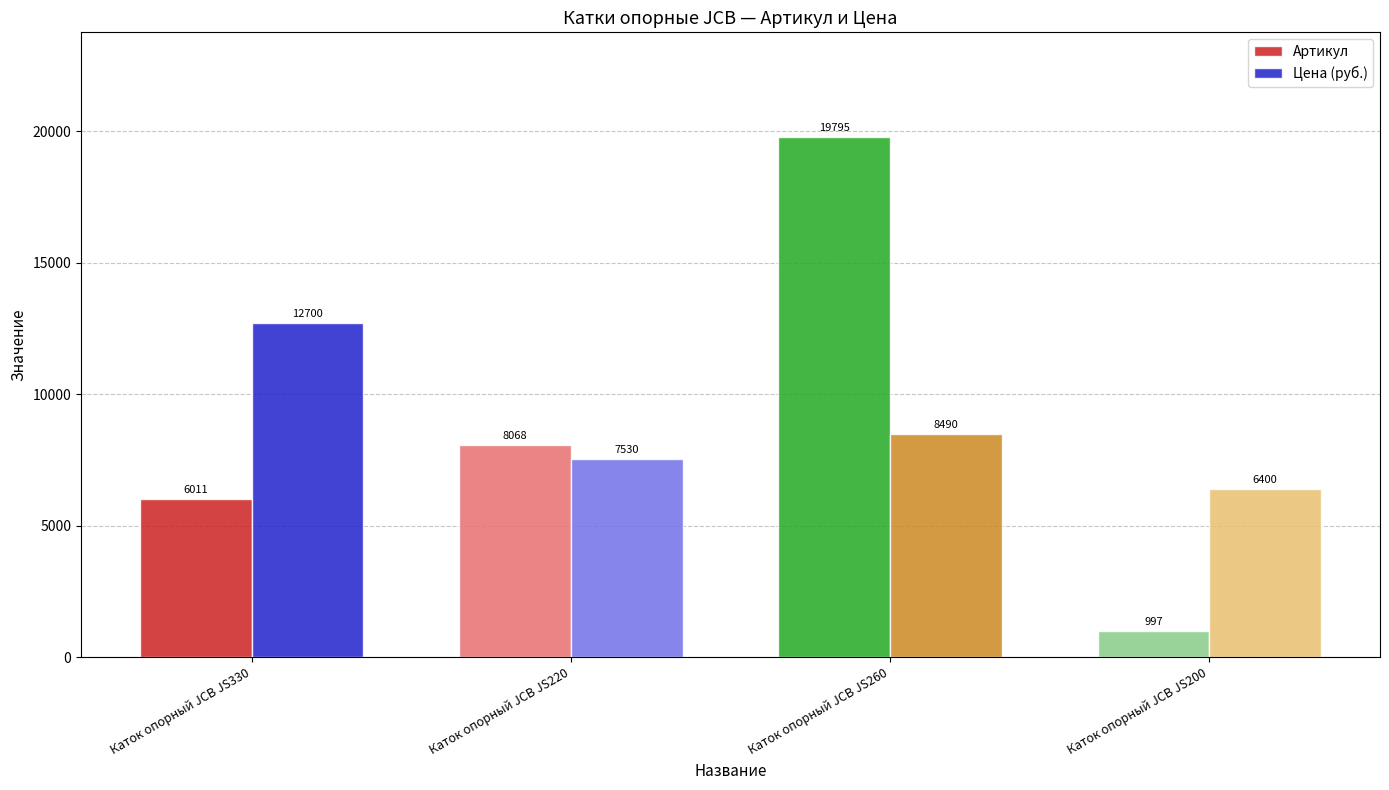

The Артикул series shows 6011 at Каток опорный JCB JS330. True or false?

True